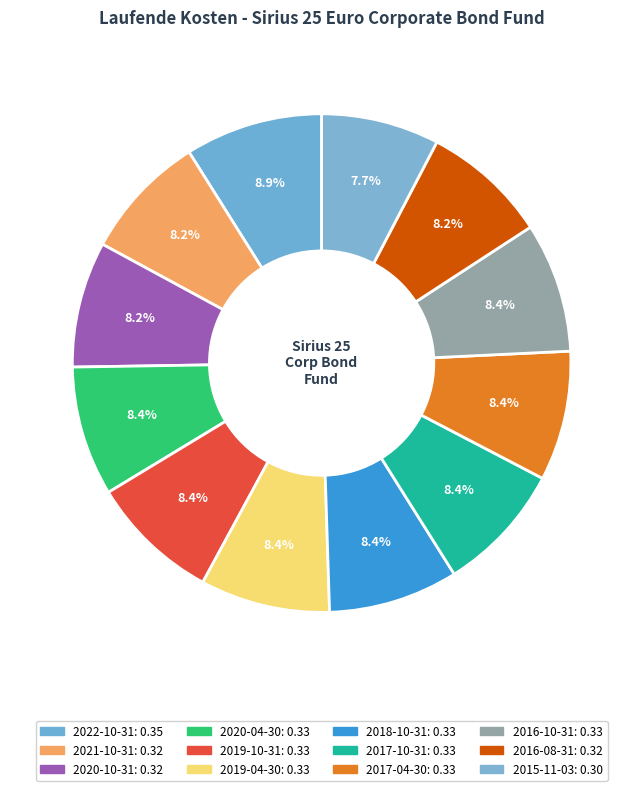

True or false: 2019-10-31 accounts for 8% of the total.

True